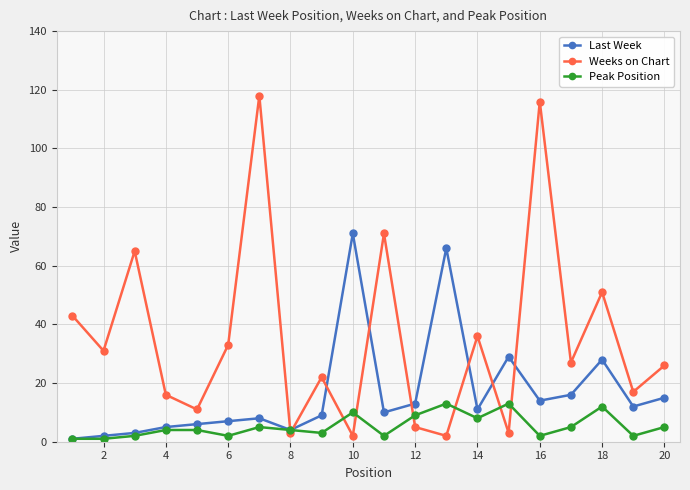

Does the chart have visible grid lines?

Yes